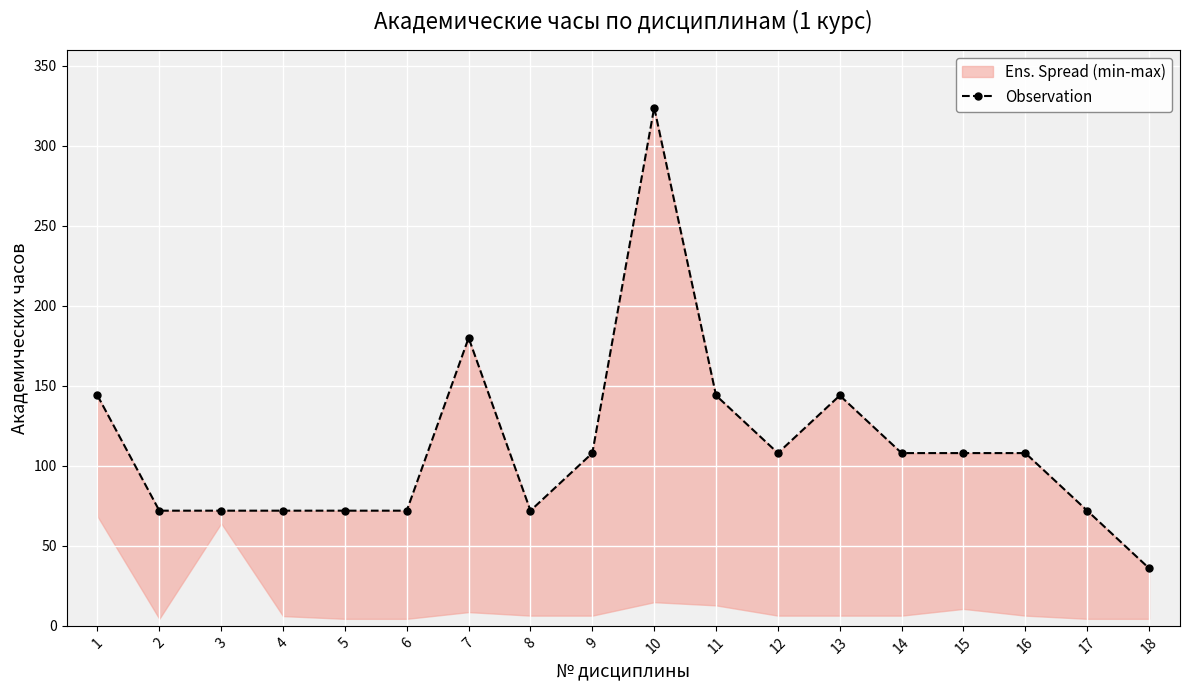

How many values exceed 108?

5